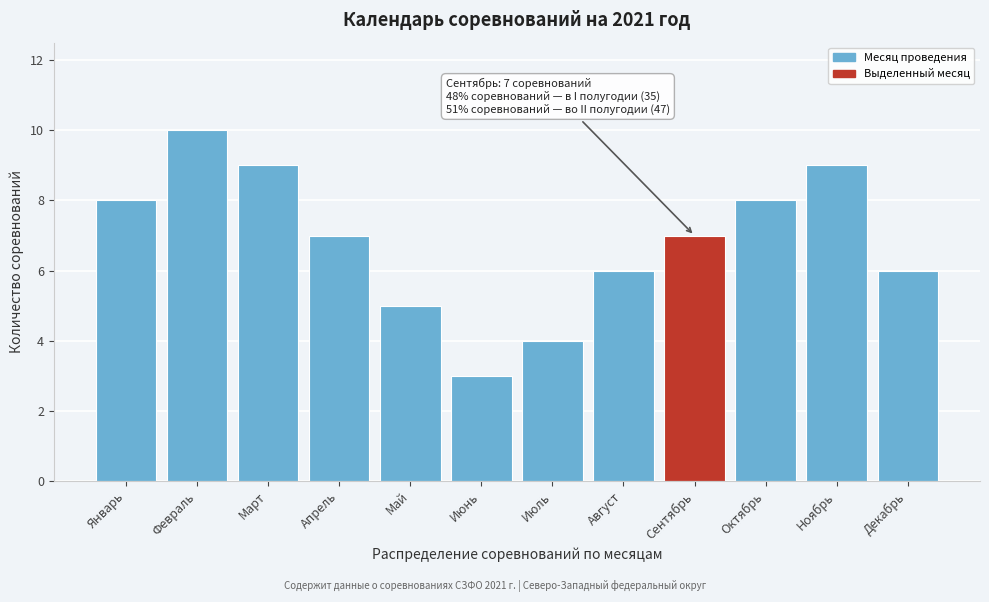

Reading right to left, extract all data points from this chart.

6	9	8	7	6	4	3	5	7	9	10	8